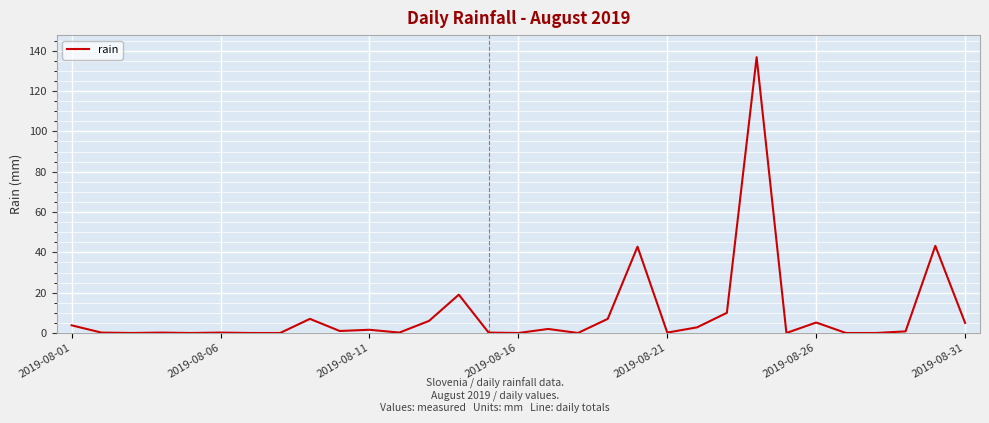

What is the maximum value shown in the chart?

136.8